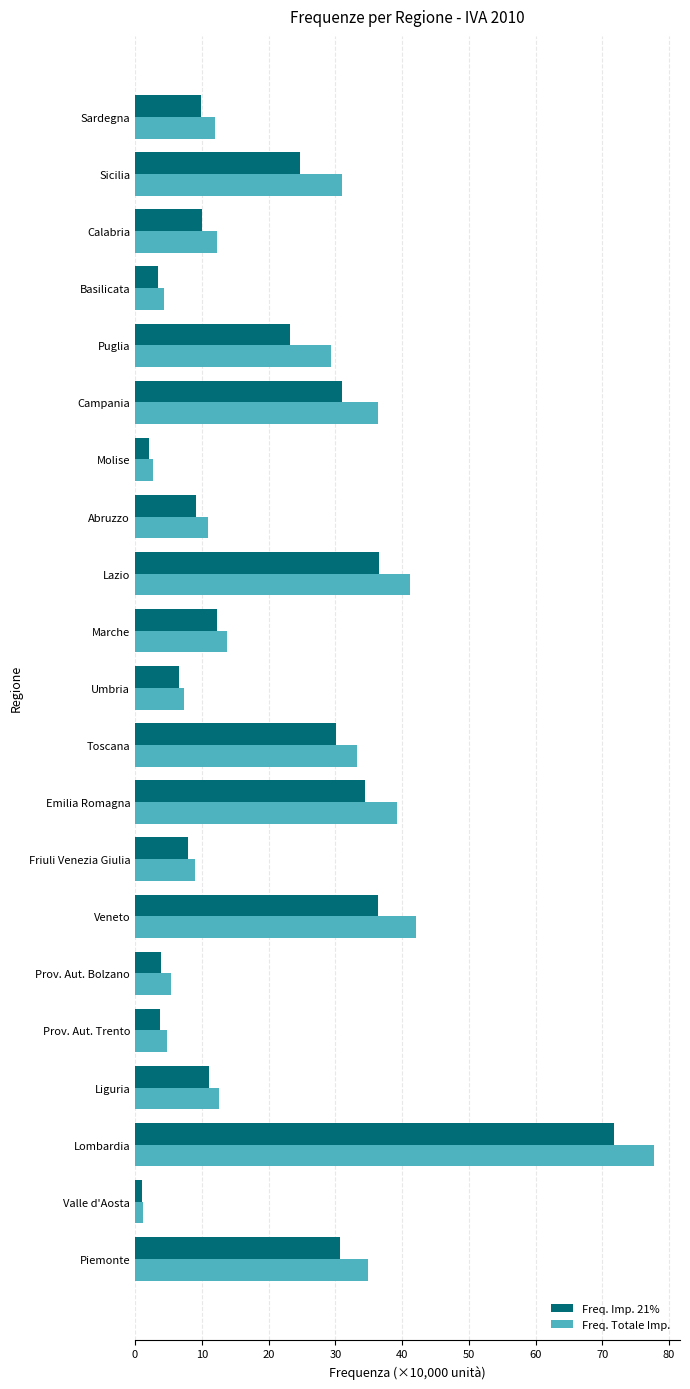

What is the approximate value of Freq. Totale Imp. at Campania?

36.3